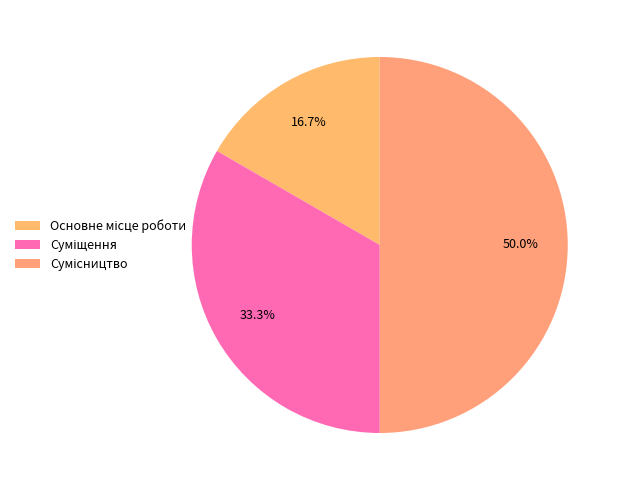

What percentage is the Основне місце роботи slice, to the nearest percent?

17%